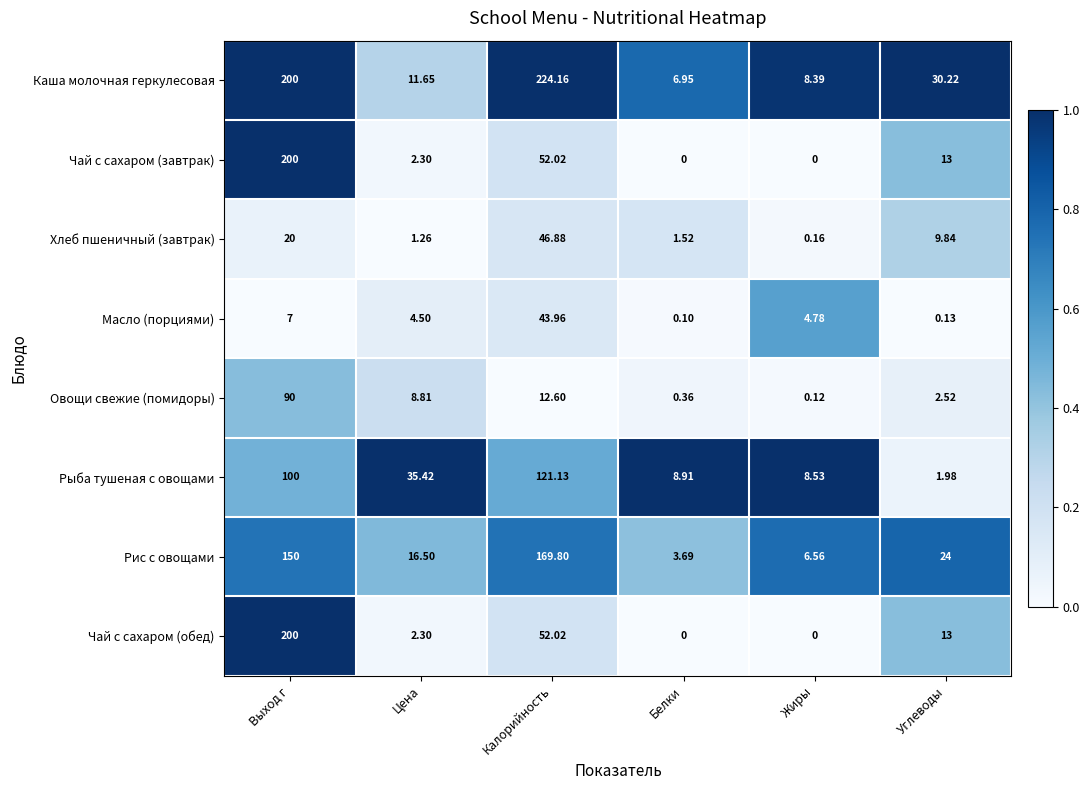

At which label is Чай с сахаром (обед) closest to 100?

Калорийность